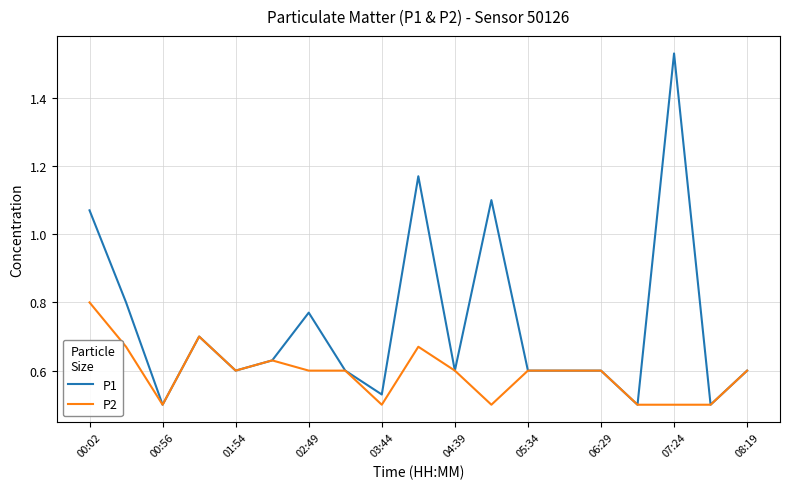

What are all the series names shown in the legend?

P1, P2